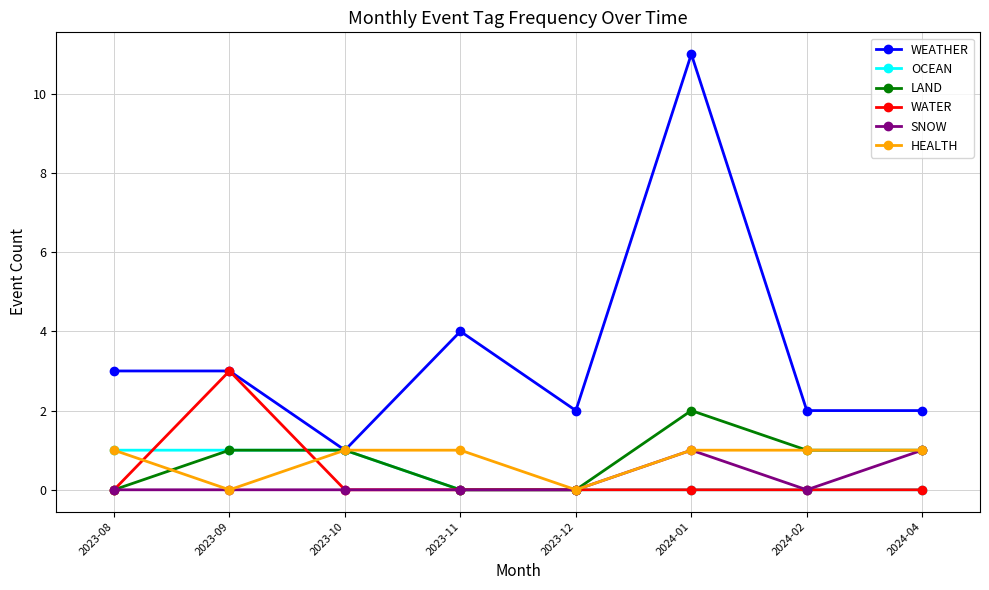

What is the difference between the highest and lowest values at 2023-08?

3